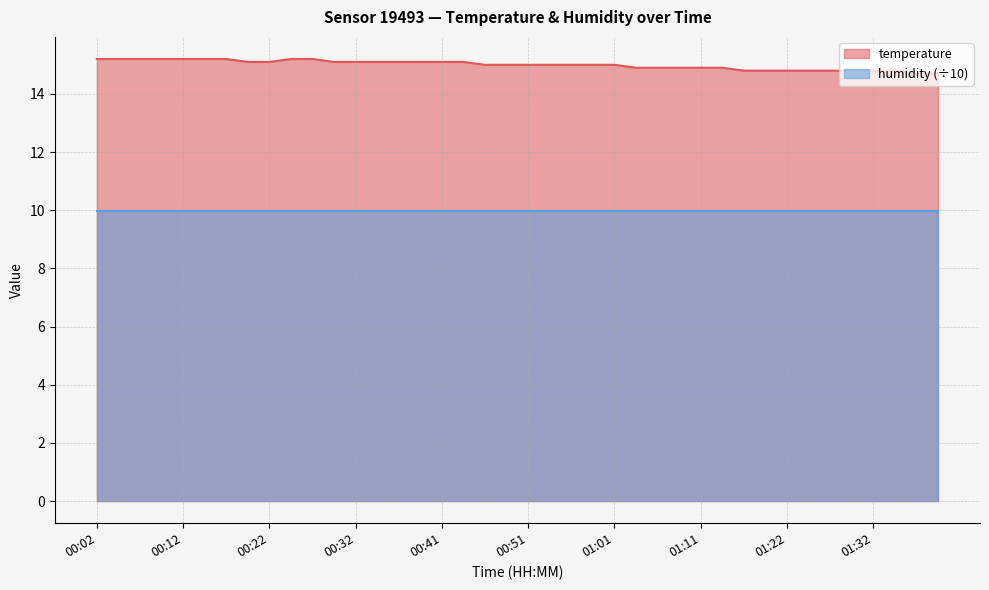

Which category has the highest value across all series?

00:02